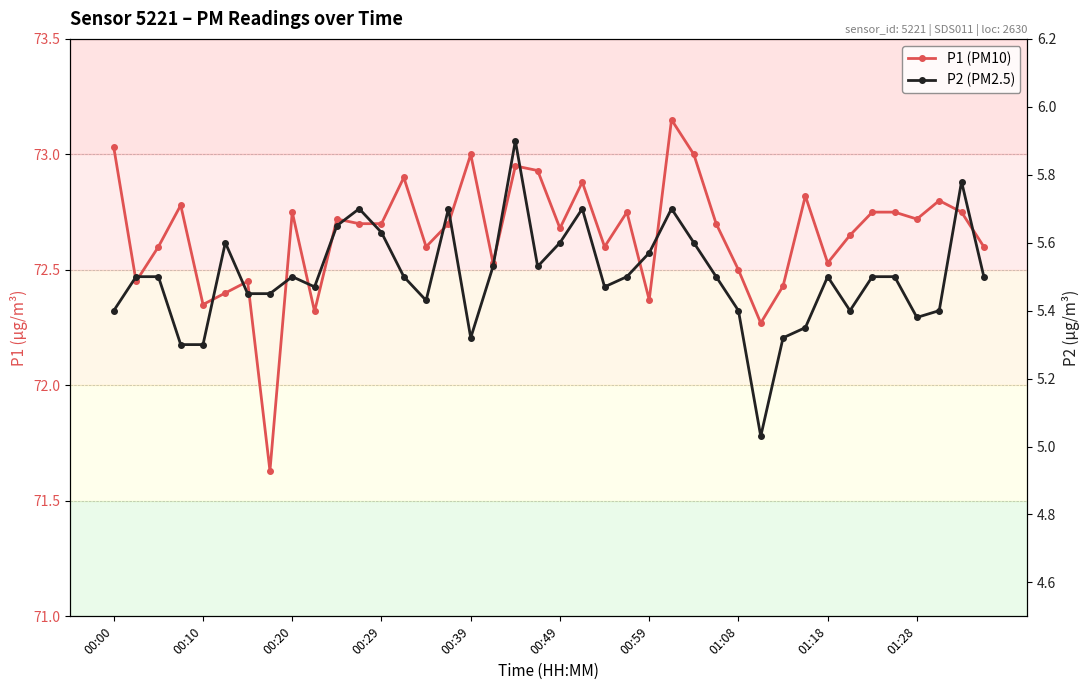

Where is P1 (PM10) nearest to the value 72?

29